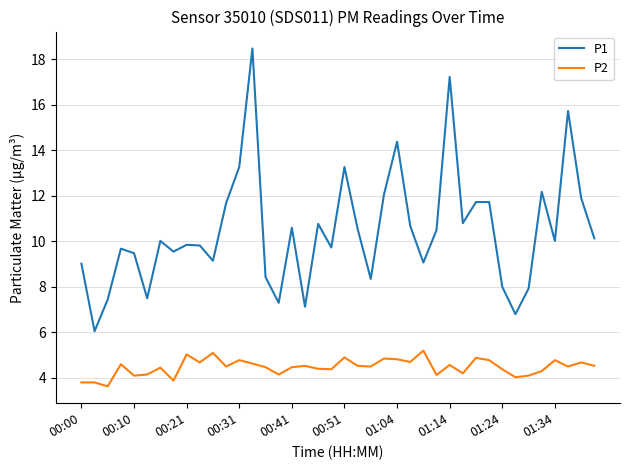

What is the difference between the maximum and minimum values in the P1 series?

12.4